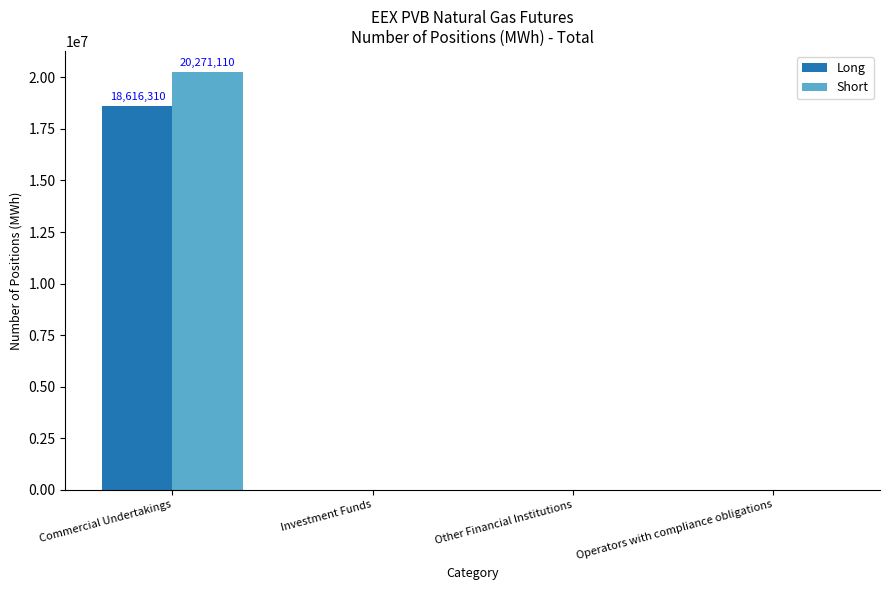

Reading left to right, transcribe all the data shown in this chart.

Long: 18616310	0	0	0
Short: 20271110	0	0	0